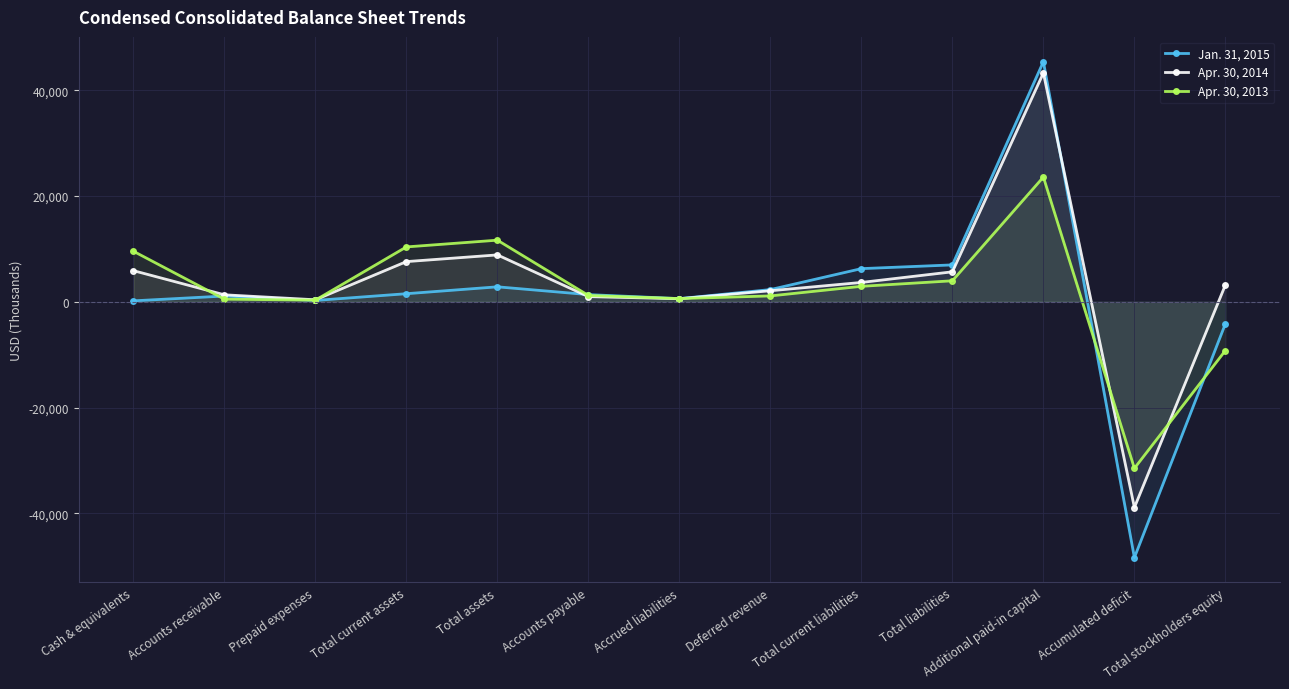

What is the difference between the Apr. 30, 2013 values at Accrued liabilities and Total stockholders equity?

9817